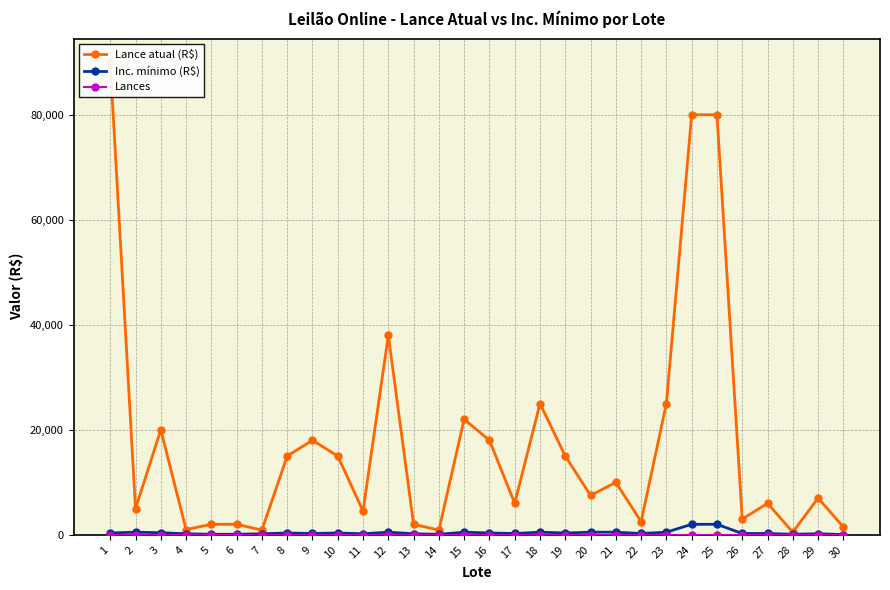

True or false: Lances and Inc. mínimo (R$) cross at least once.

False